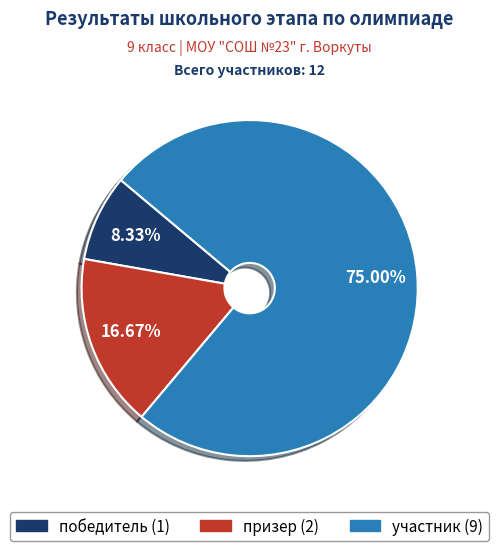

Combined, what portion of the pie is победитель and призер?

25.0%